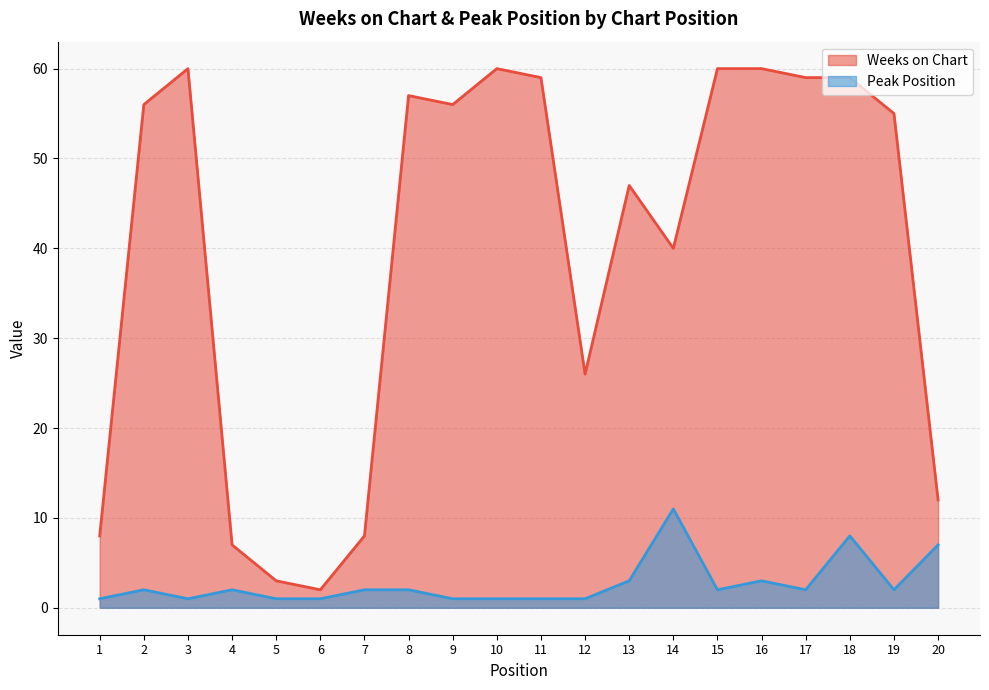

At 17, list the series in order from smallest to largest.

Peak Position, Weeks on Chart